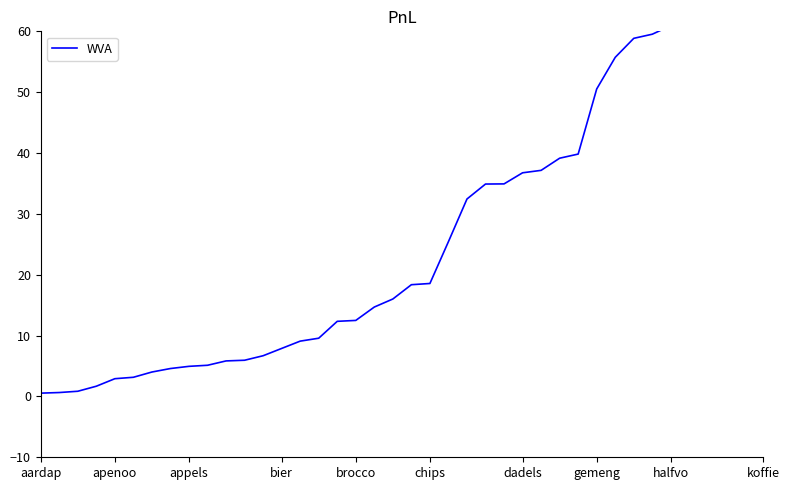

How many data points are above 18?

20